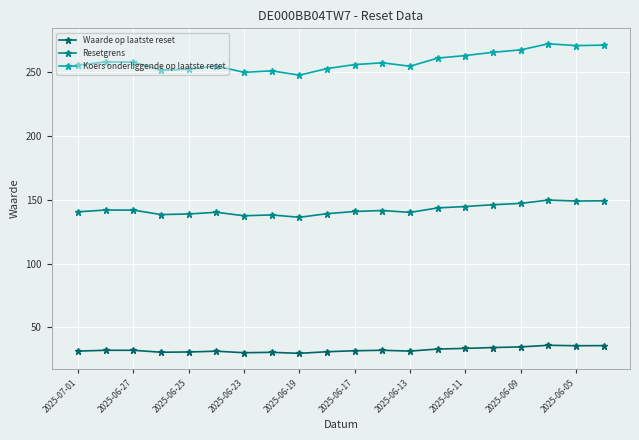

How many lines are shown in the chart?

3